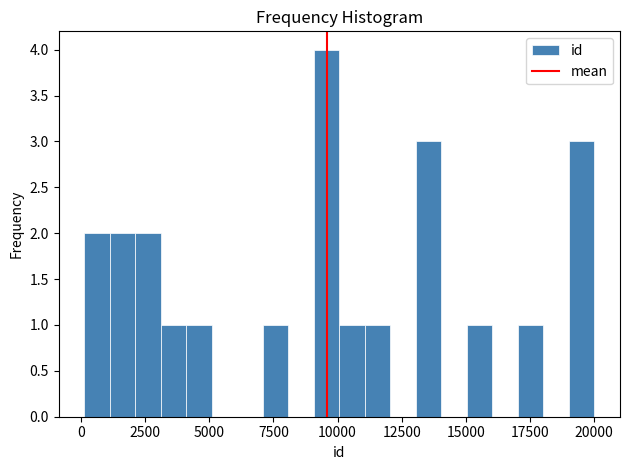

Around what value on the x-axis is the tallest bar? Give the approximate position of its centre, as read against the axis.

9500